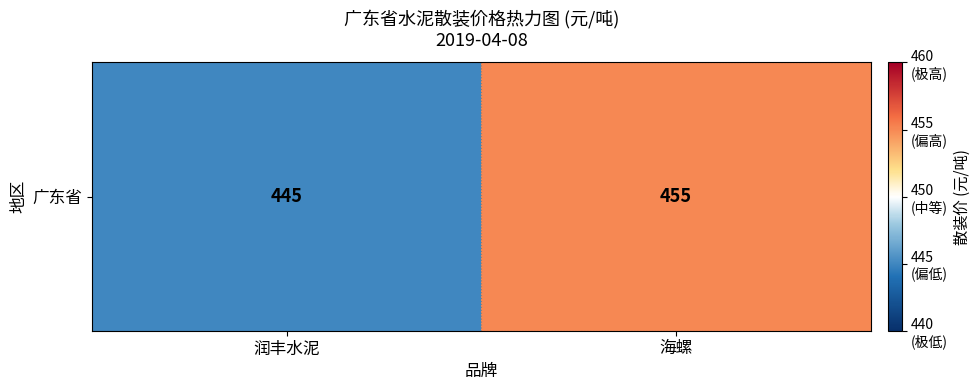

Reading right to left, transcribe all the data shown in this chart.

455	445